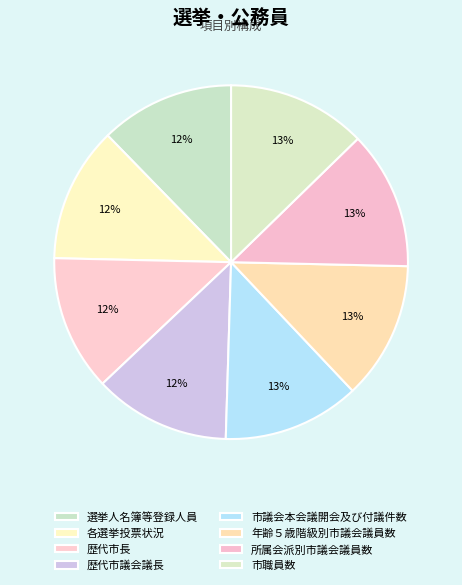

To the nearest percent, what percentage of the pie is 歴代市議会議長?

12%